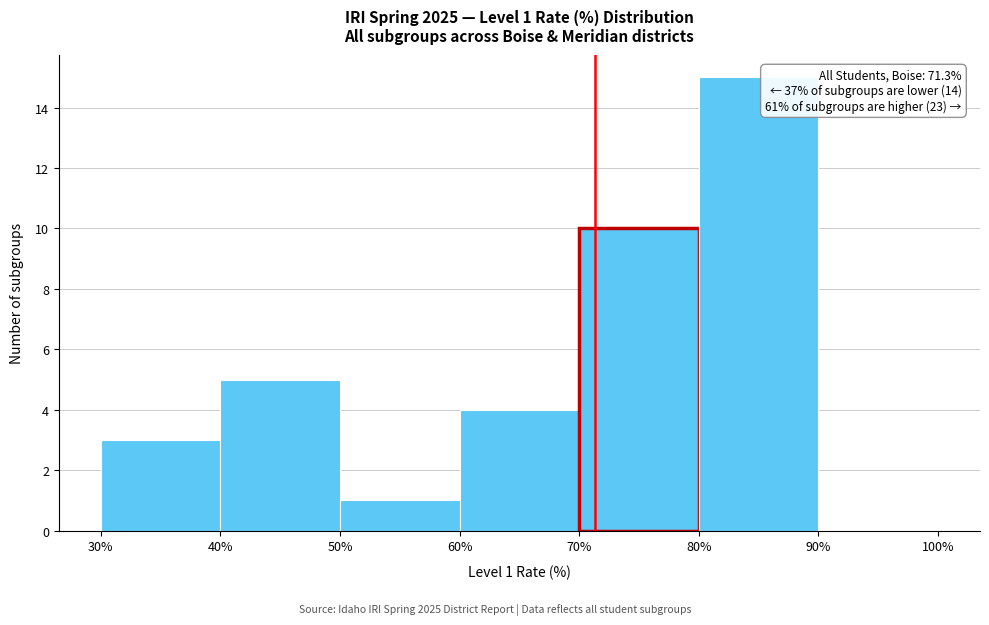

Over which range of the x-axis is the bar tallest?

80% to 90%